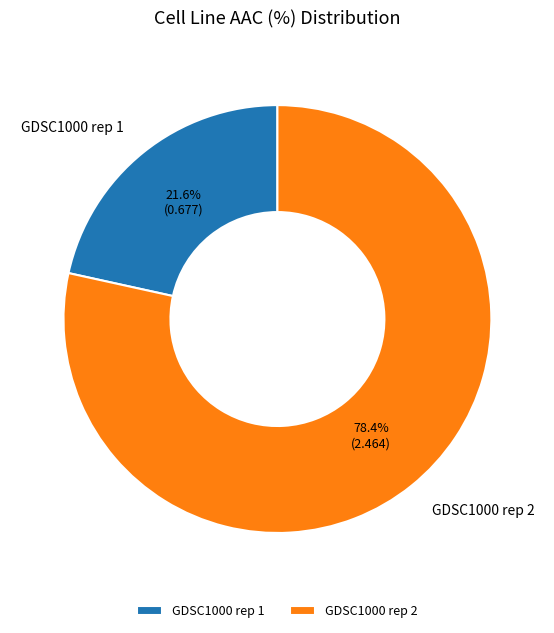

What percentage do GDSC1000 rep 2 and GDSC1000 rep 1 together represent?

100.0%